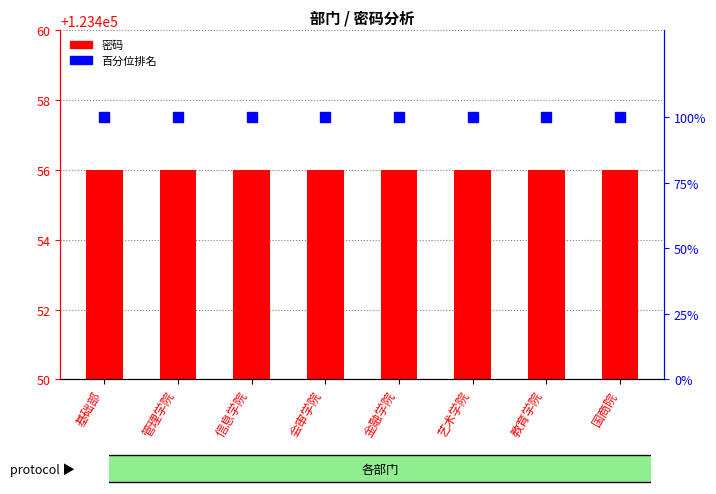

Are the bars grouped side by side (vs. stacked)?

Yes